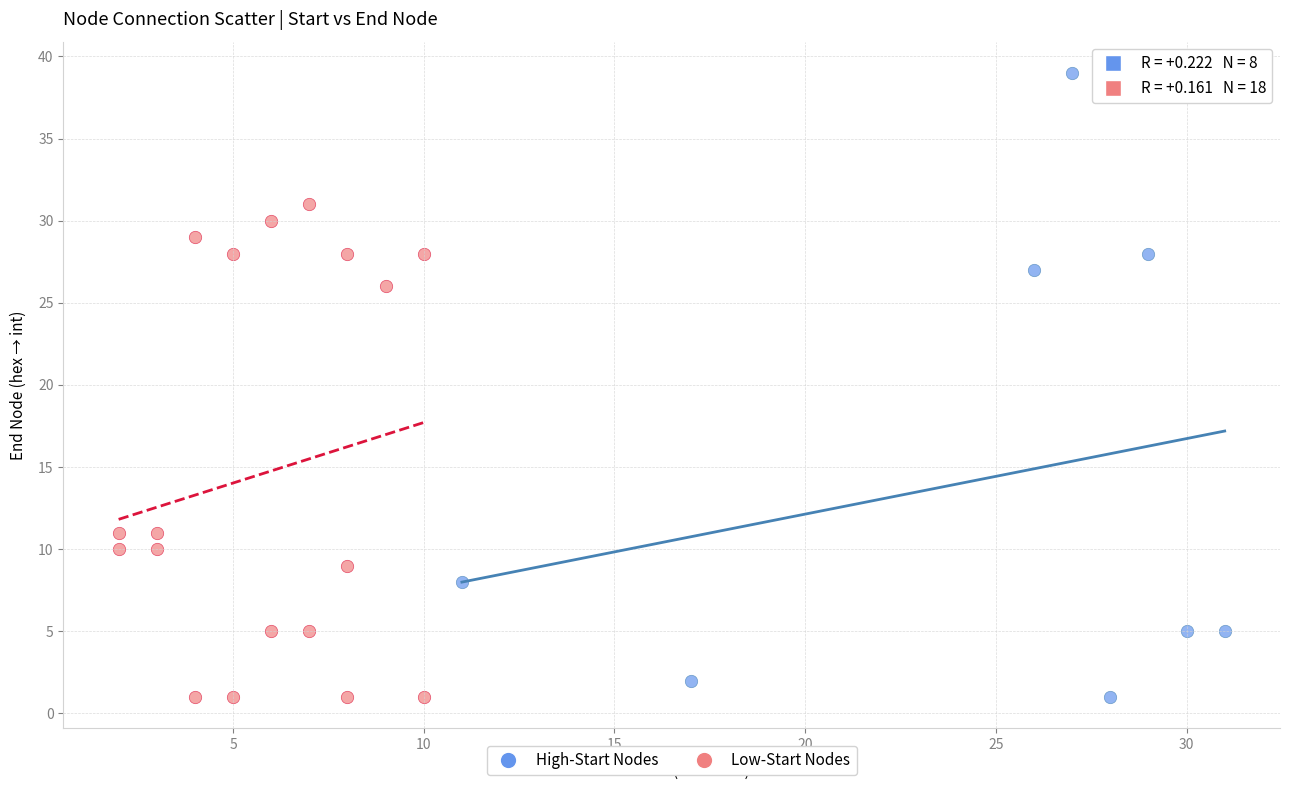

Which series contains the highest Y value?

High-Start Nodes